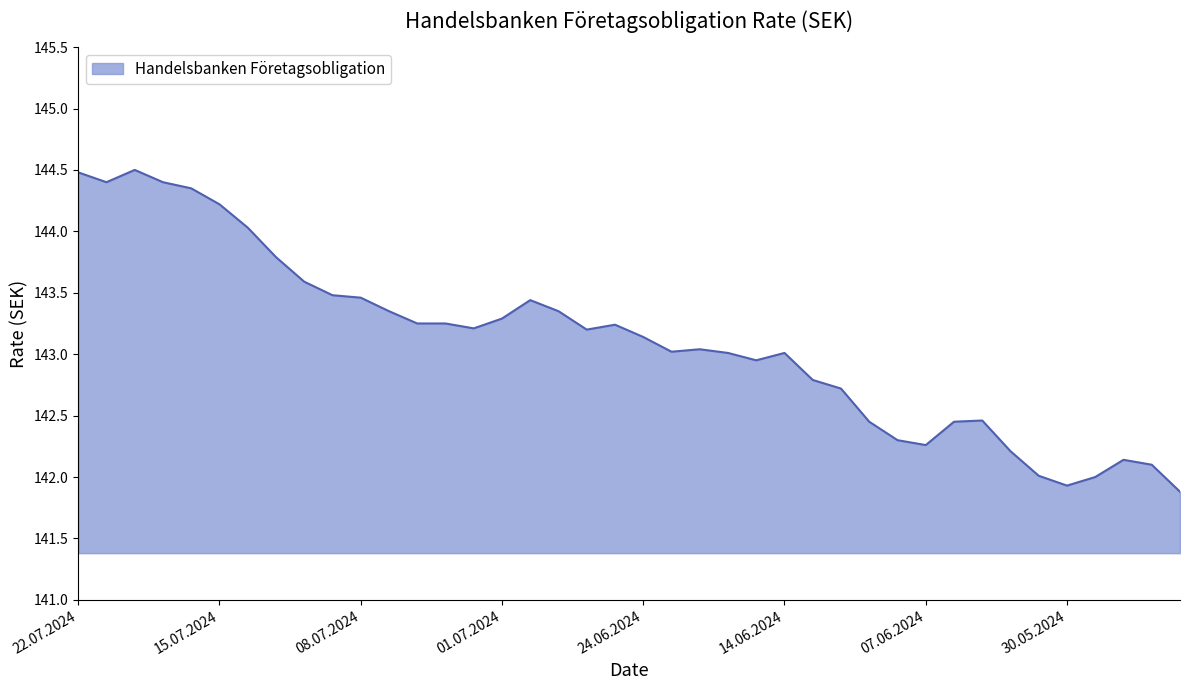

What is the difference between the maximum and minimum values?

2.6